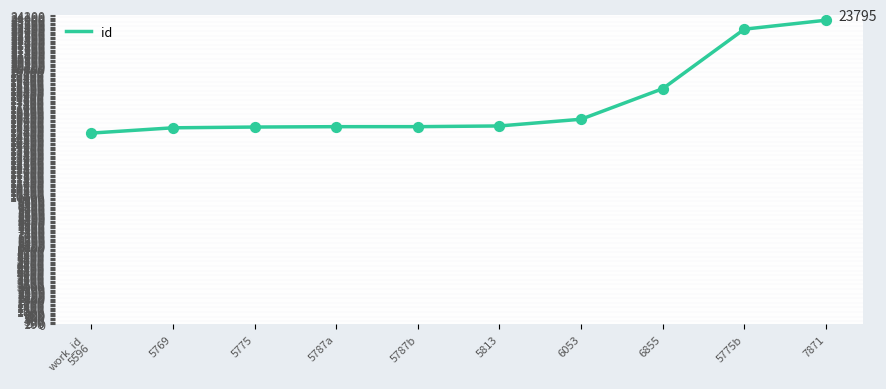

What is the change in value from work_id
5596 to 5775b?

+8136